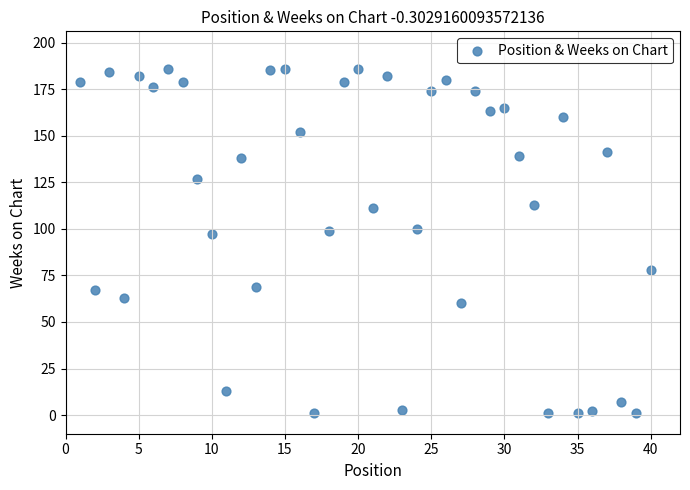

What is the range of Y values (max minus min)?

185